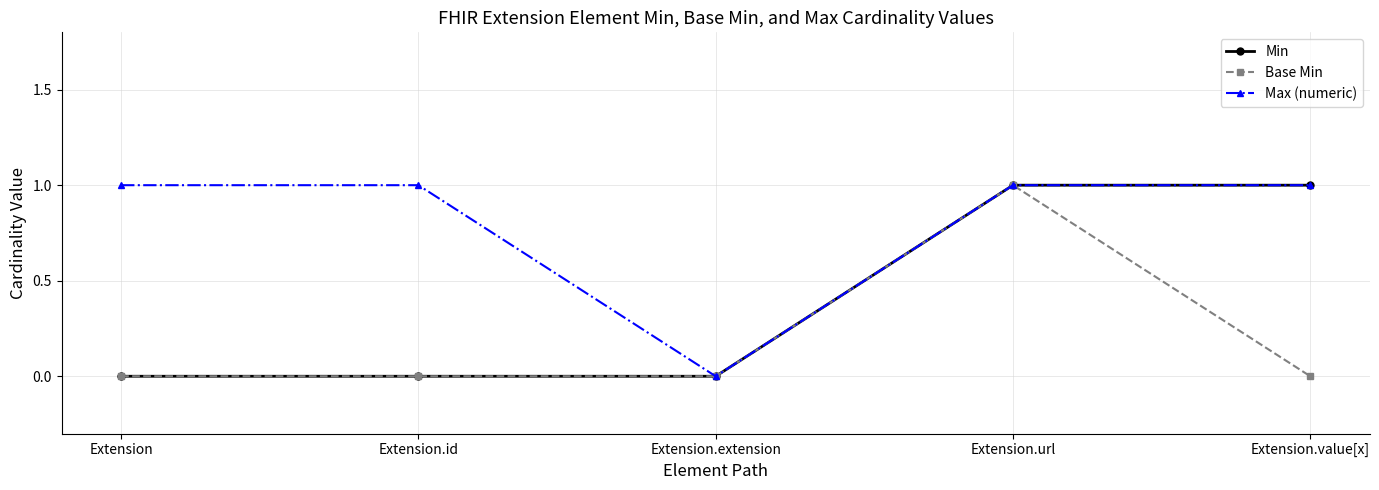

What is the difference between the maximum and minimum values in the Min series?

1